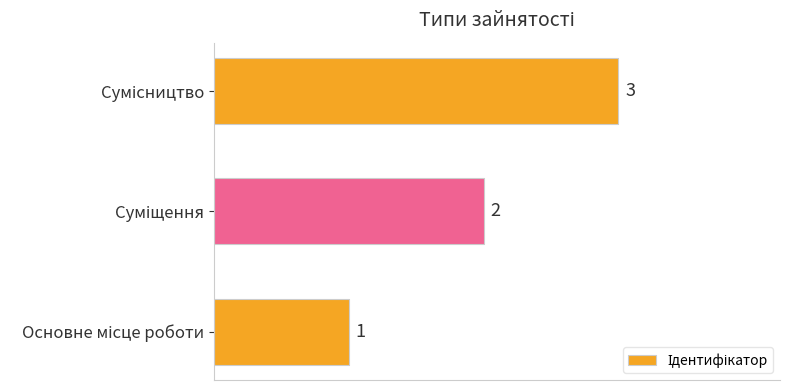

What is the greatest value displayed?

3